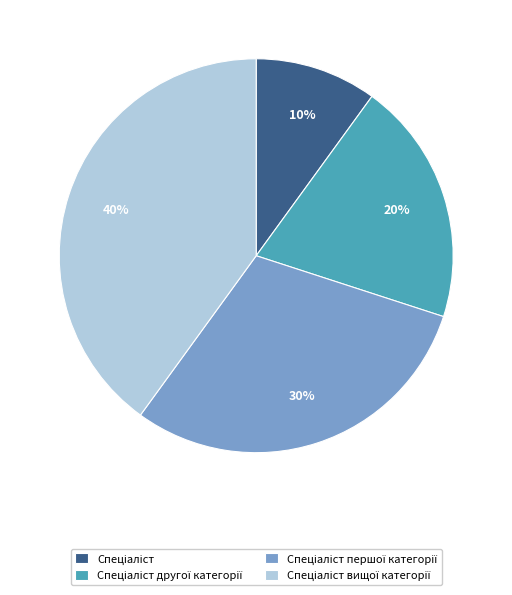

Is there any slice that represents more than half of the pie?

No